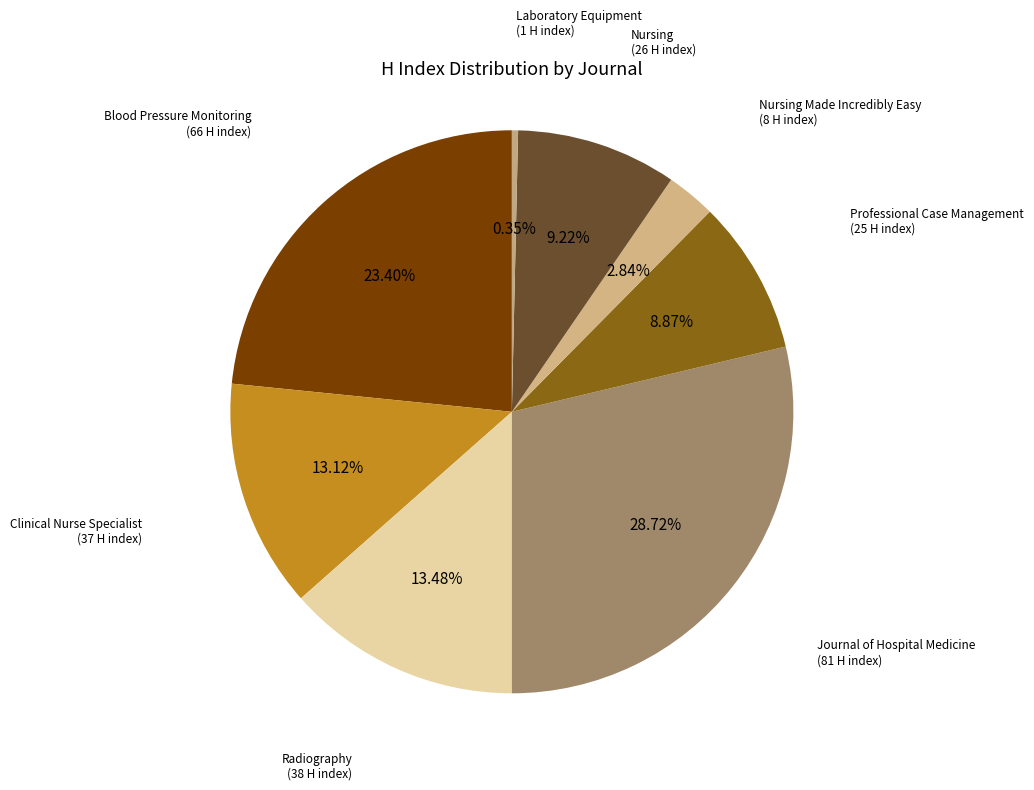

To the nearest percent, what is the difference between the Clinical Nurse Specialist and Professional Case Management slice percentages?

4%